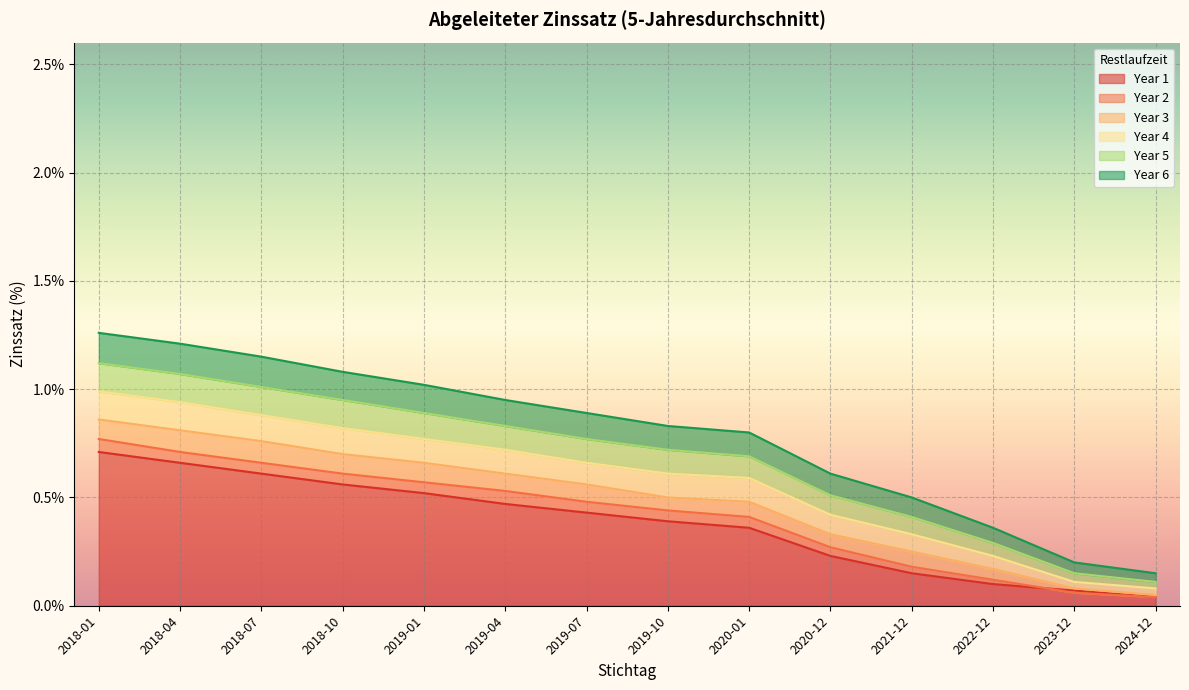

What is the spread (max minus min) of values at 2020-12?

0.4